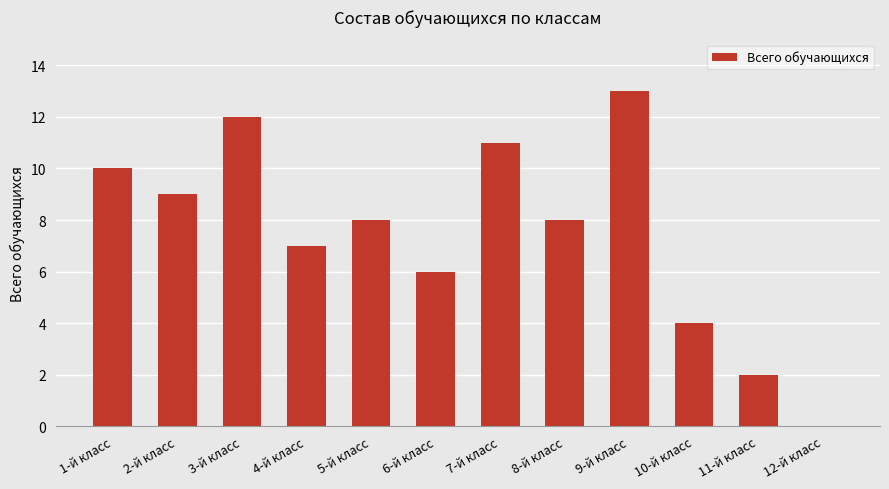

What is the maximum value shown in the chart?

13